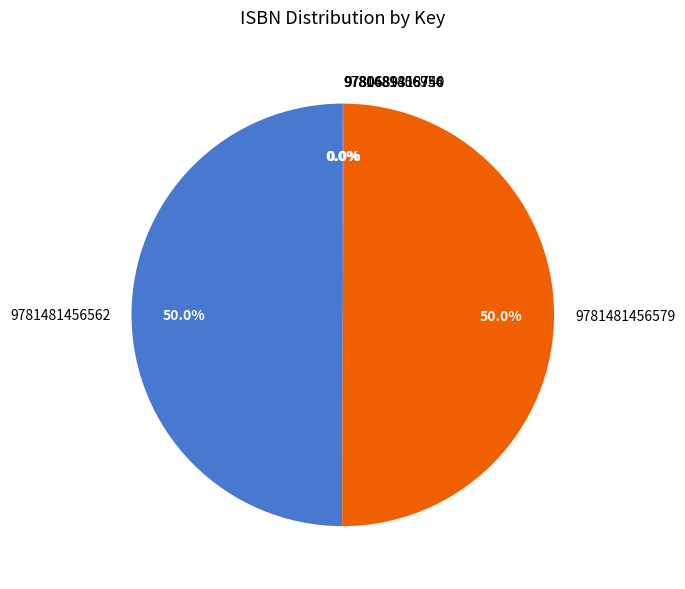

Approximately how many times larger is the value at 9781481456579 compared to 9781481456562?

1.0